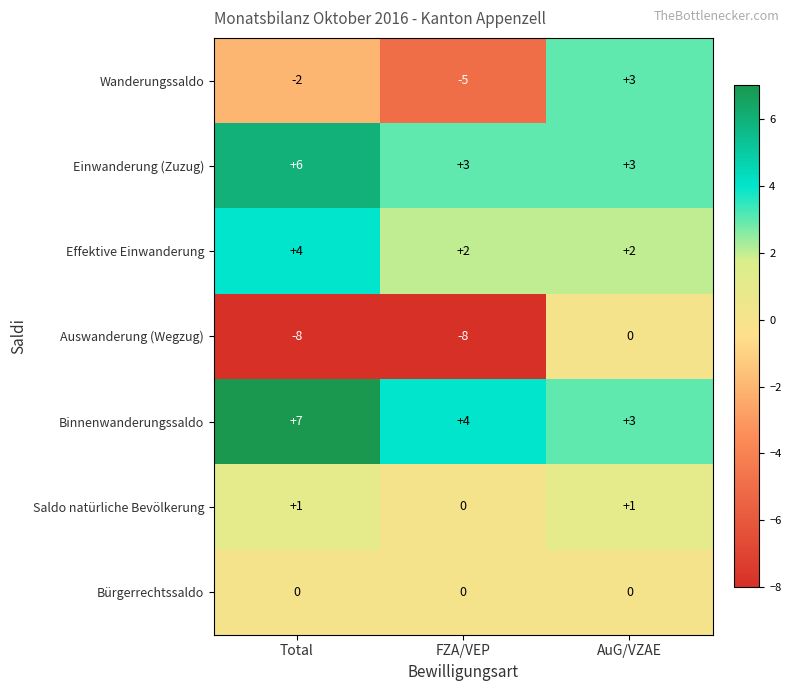

How many distinct data groups are displayed?

7